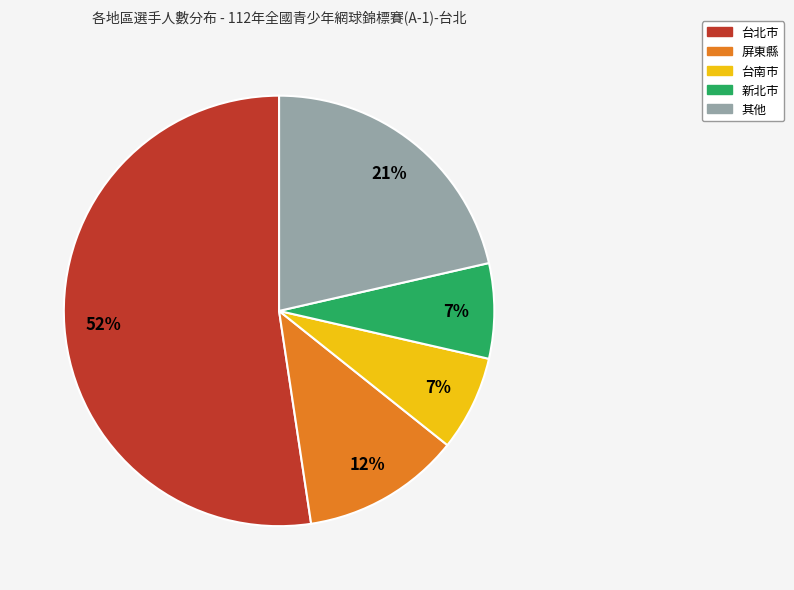

To the nearest percent, what is the difference between the largest and smallest slice percentages?

45%